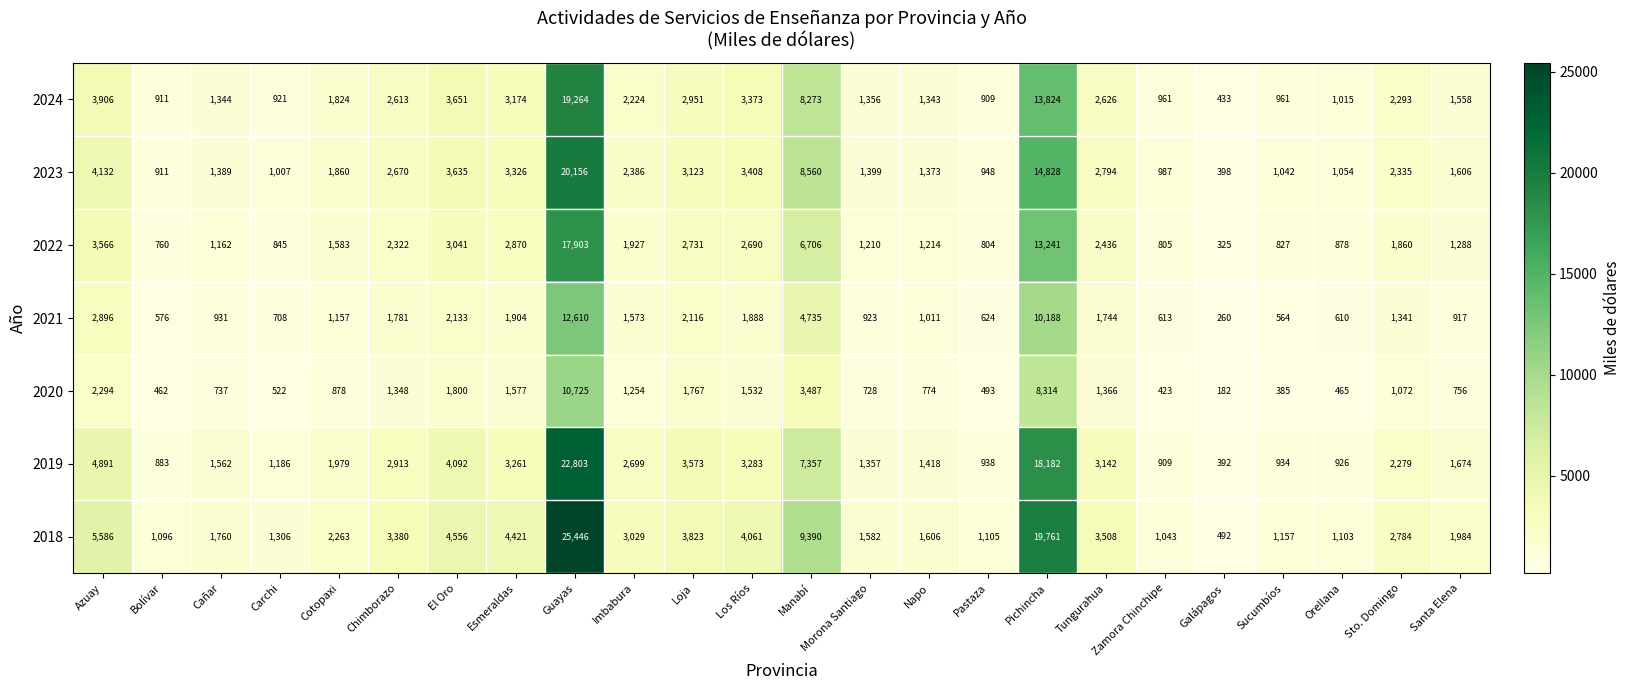

Which series has the largest range (max minus min)?

2018